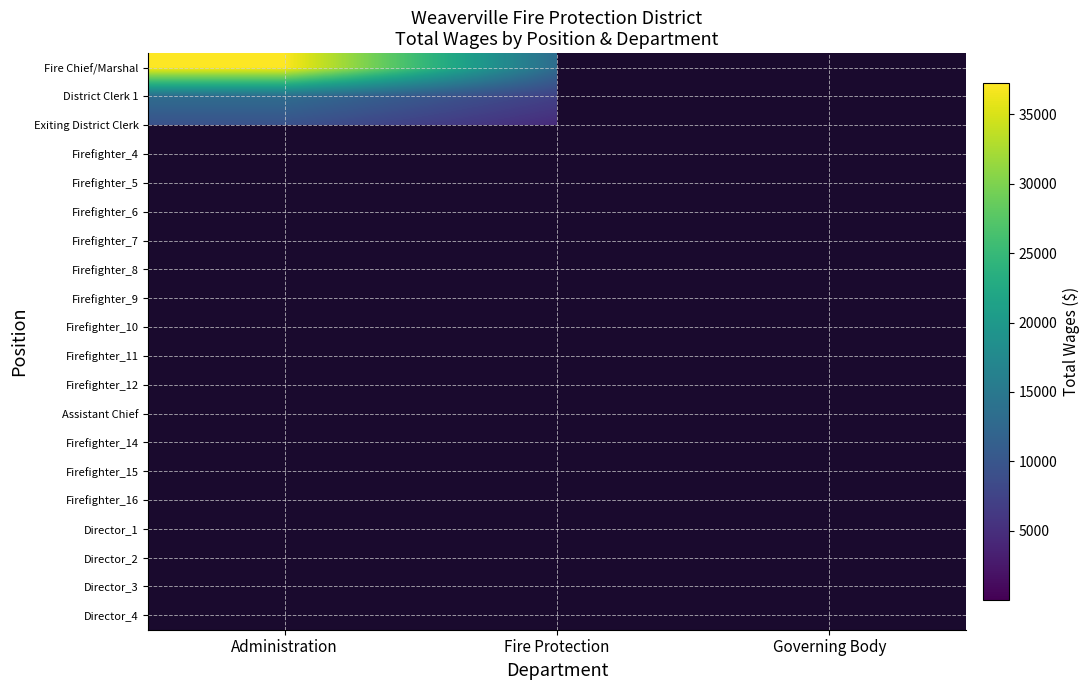

Which series has the widest spread of values?

Fire Chief/Marshal